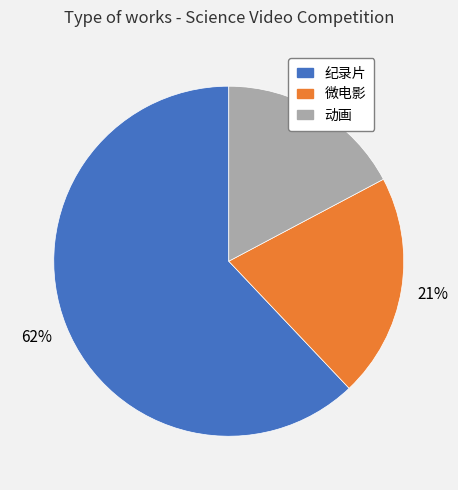

Count the number of slices in the pie.

3